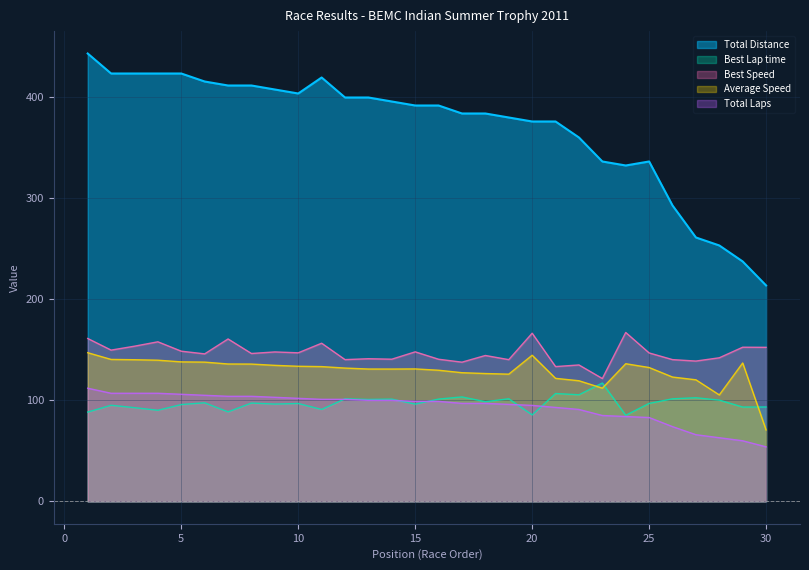

What is the average value of the Total Laps series?

93.2